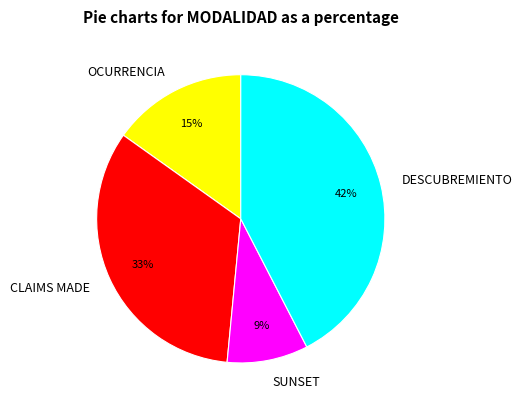

Which category has the smallest portion of the pie?

SUNSET